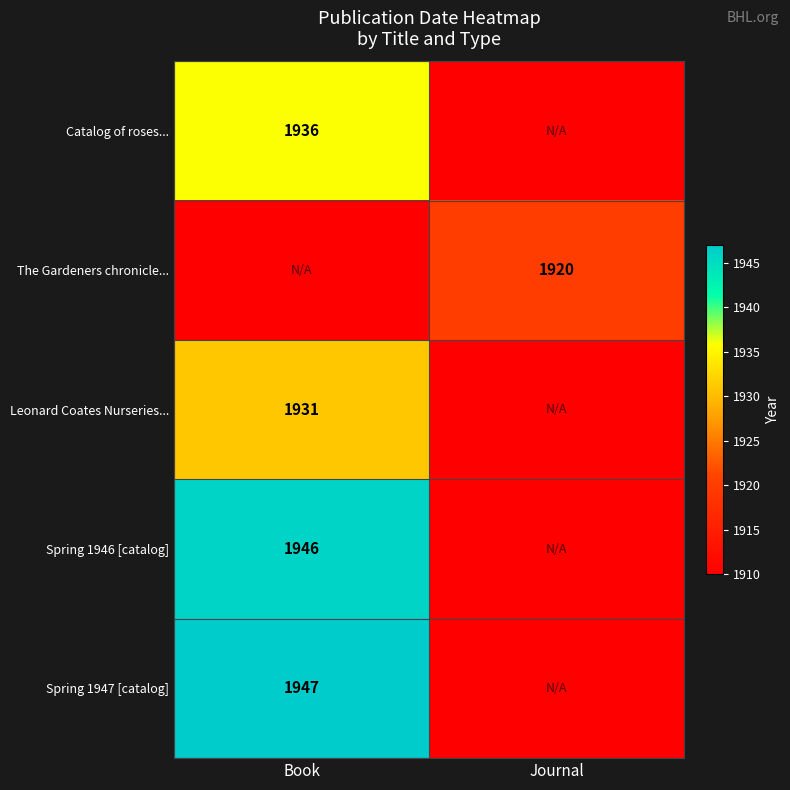

The Spring 1946 [catalog] series shows 2714 at Book. True or false?

False